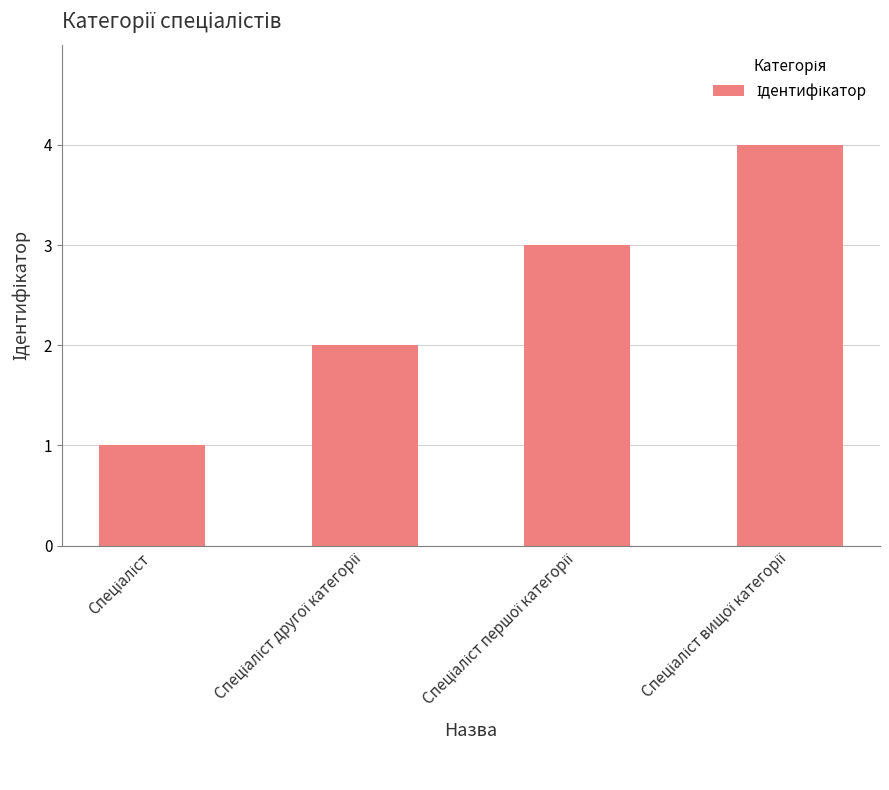

What is the difference between the second highest and second lowest values?

1